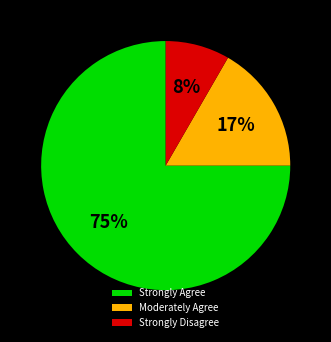

To the nearest percent, what portion does Strongly Disagree represent?

8%